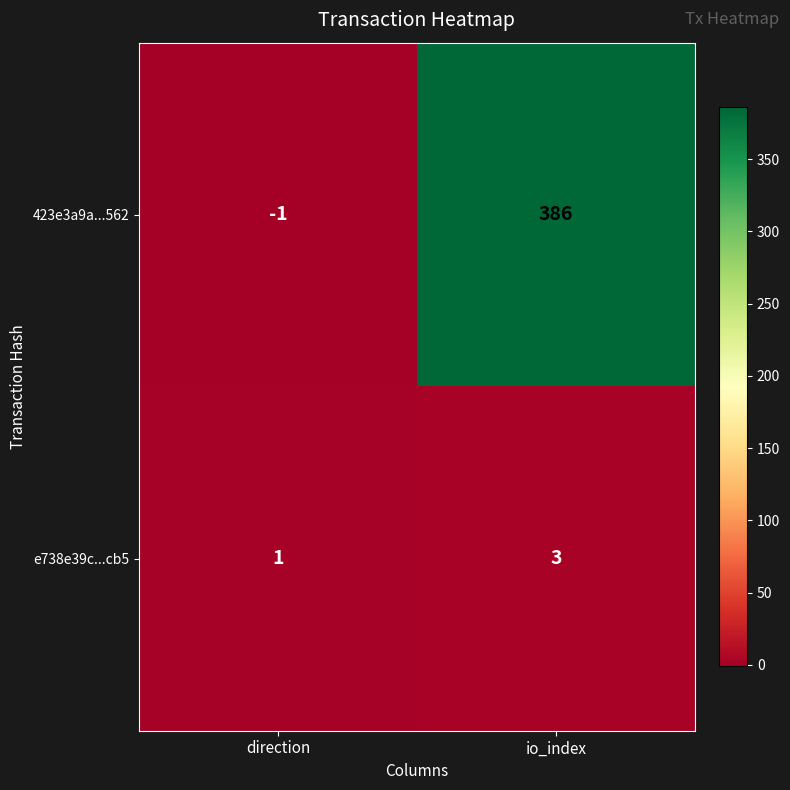

List the series in order of their overall mean, lowest first.

e738e39c...cb5, 423e3a9a...562